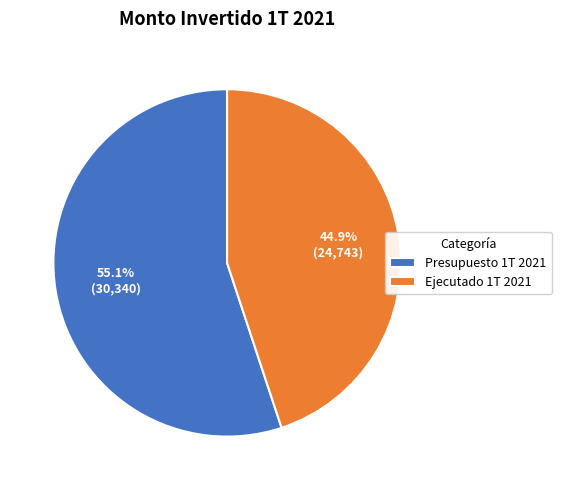

To the nearest percent, what portion does Presupuesto 1T 2021 represent?

55%